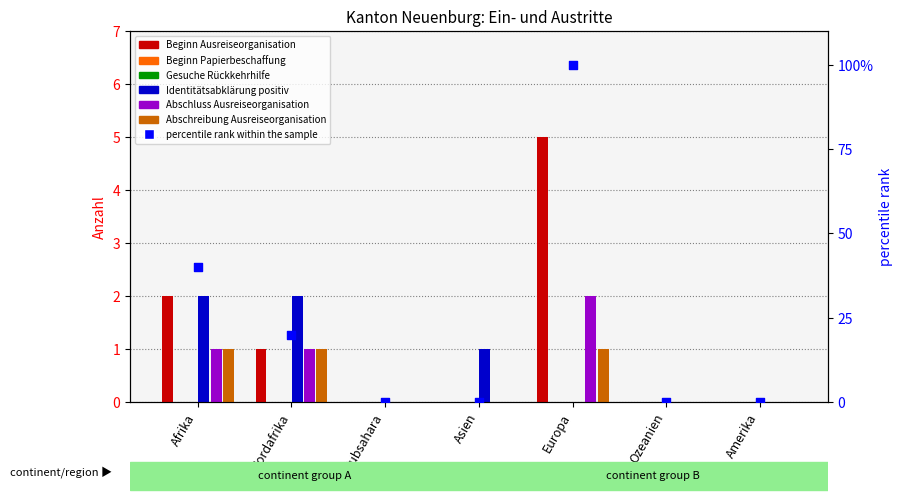

Which series contains the highest Y value?

Beginn Ausreiseorganisation